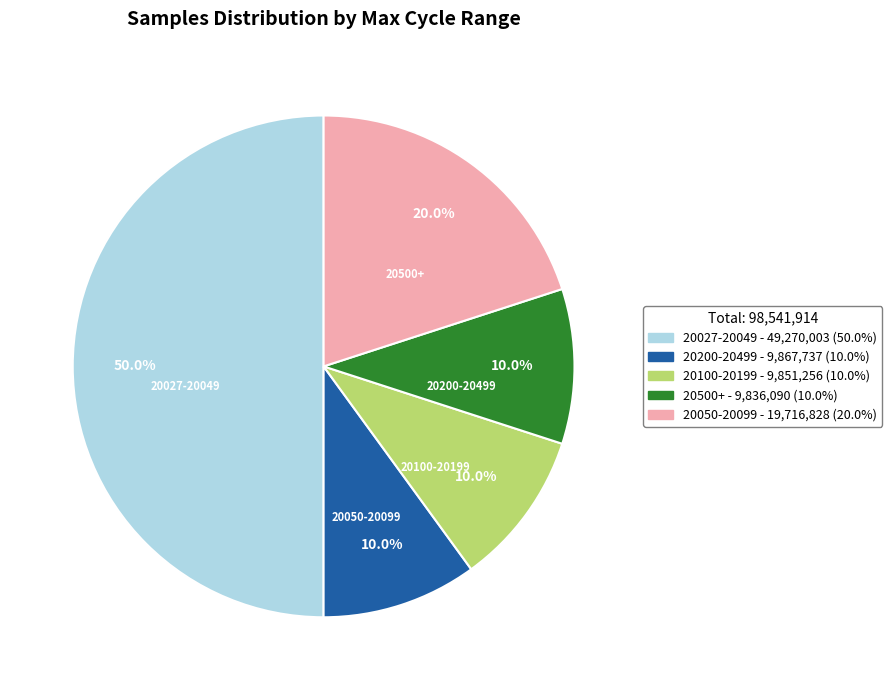

Is there any slice that represents more than half of the pie?

No